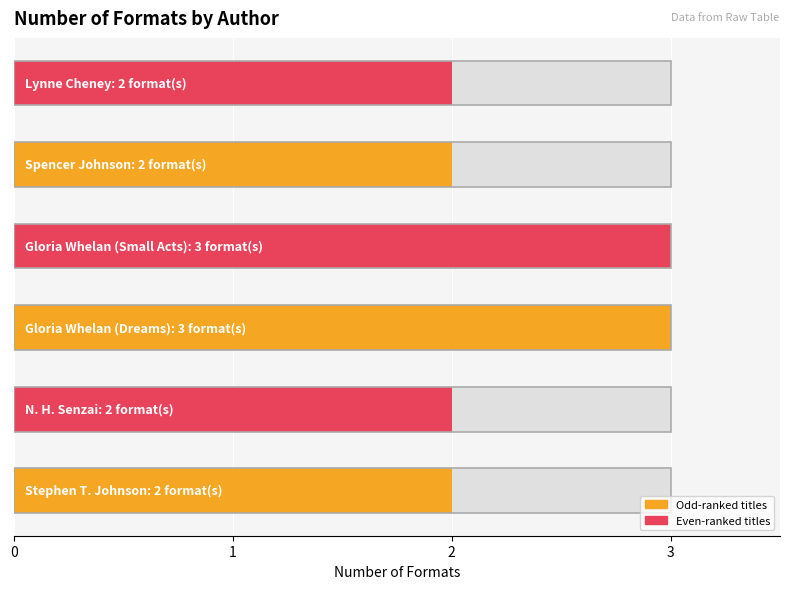

What is the difference between the maximum and minimum values in the Odd entries (orange) series?

1